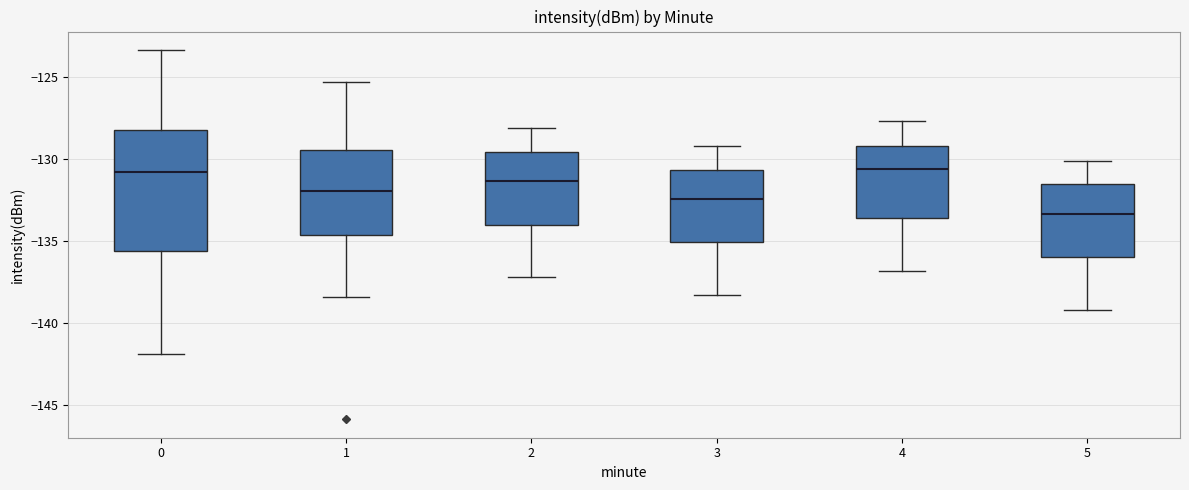

Reading left to right, transcribe this box plot: for each box, give where its median line is, the range the box spans, and where its two whiskers end, as read against the y-axis. The values are not printed on the chart, so give them approximately, as read against the axis.

0: median -131.0, box -135.5 to -128.0, whiskers -142.0 to -123.5
1: median -132.0, box -134.5 to -129.5, whiskers -138.5 to -125.5
2: median -131.5, box -134.0 to -129.5, whiskers -137.0 to -128.0
3: median -132.5, box -135.0 to -130.5, whiskers -138.5 to -129.0
4: median -130.5, box -133.5 to -129.0, whiskers -137.0 to -127.5
5: median -133.5, box -136.0 to -131.5, whiskers -139.0 to -130.0